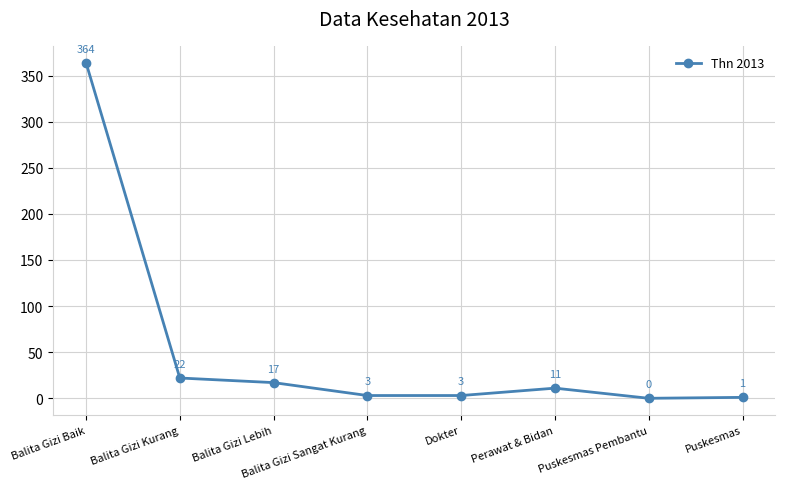

How many interior local peaks (higher than both neighbors) does the data have?

1